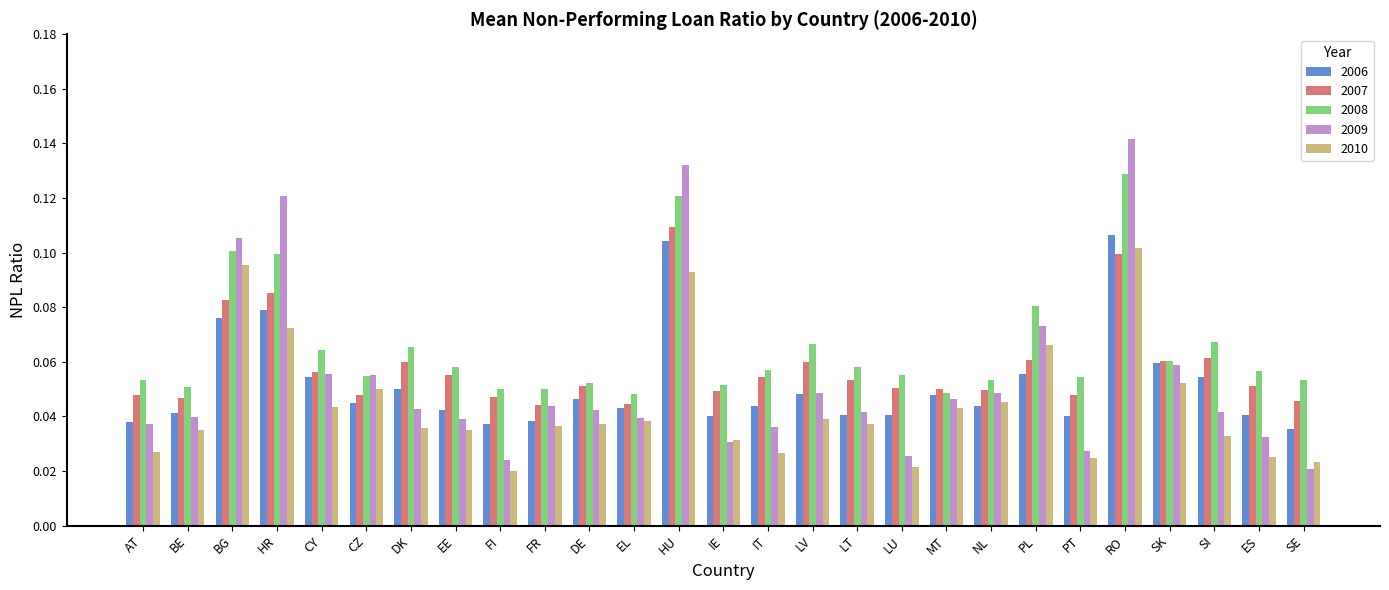

The 2008 series shows 0.1 at EE. True or false?

True